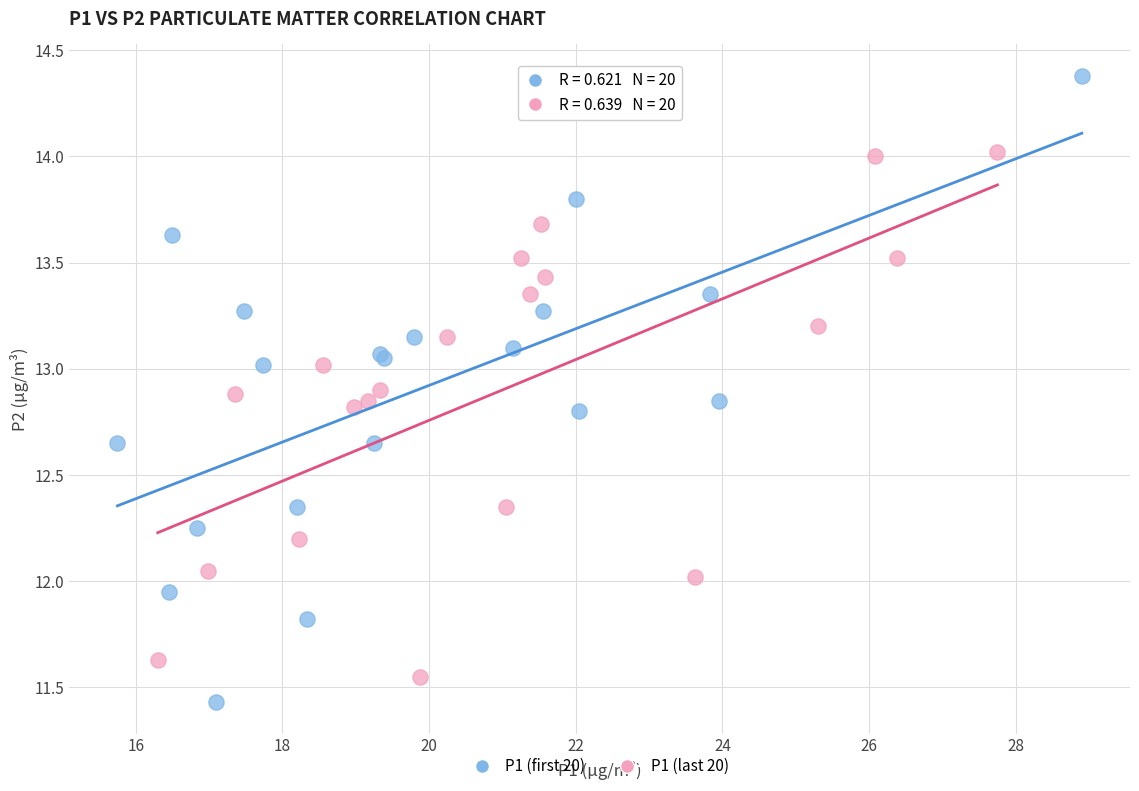

Which series has the widest spread of Y values?

P1 (first 20)